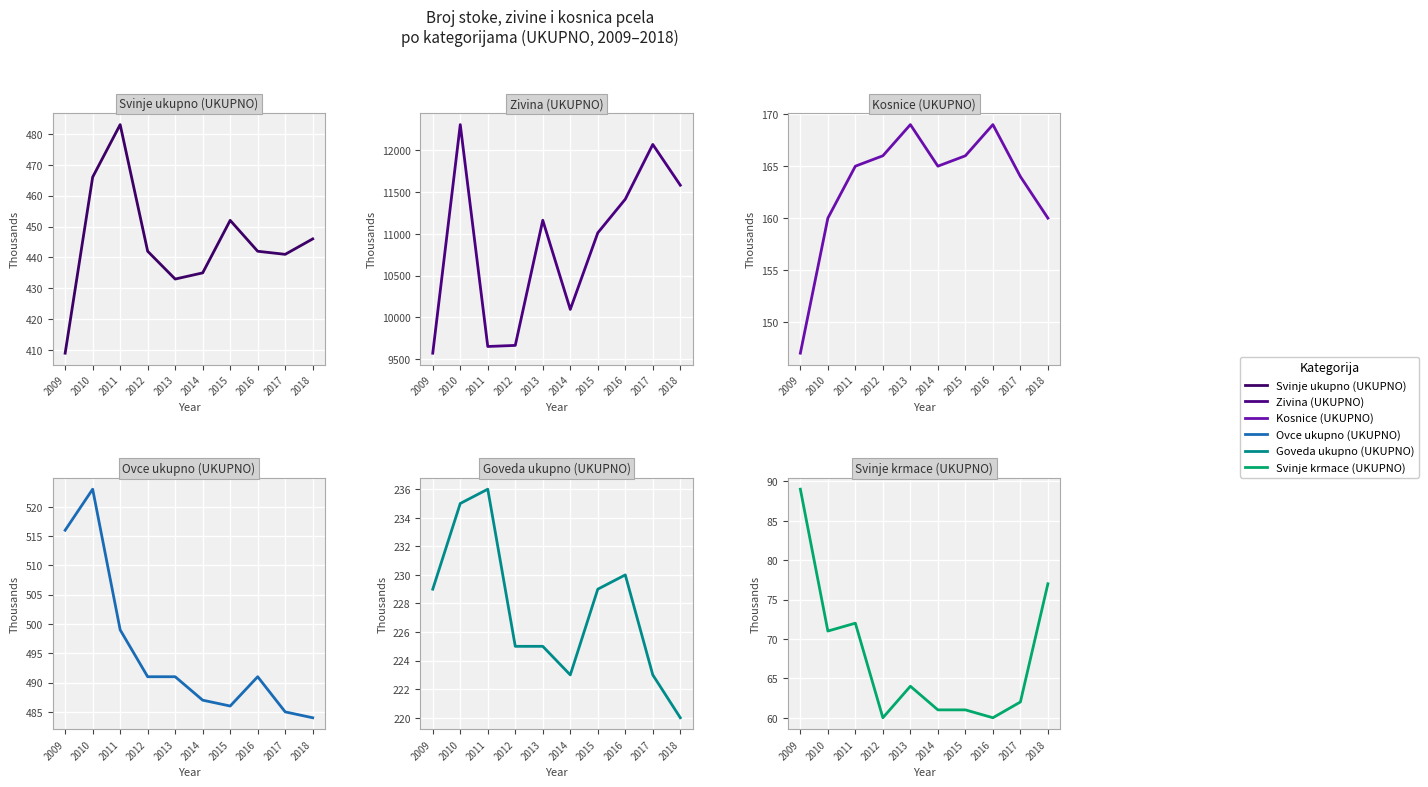

Is it true that Ovce ukupno (UKUPNO) equals 804 at 2011?

False